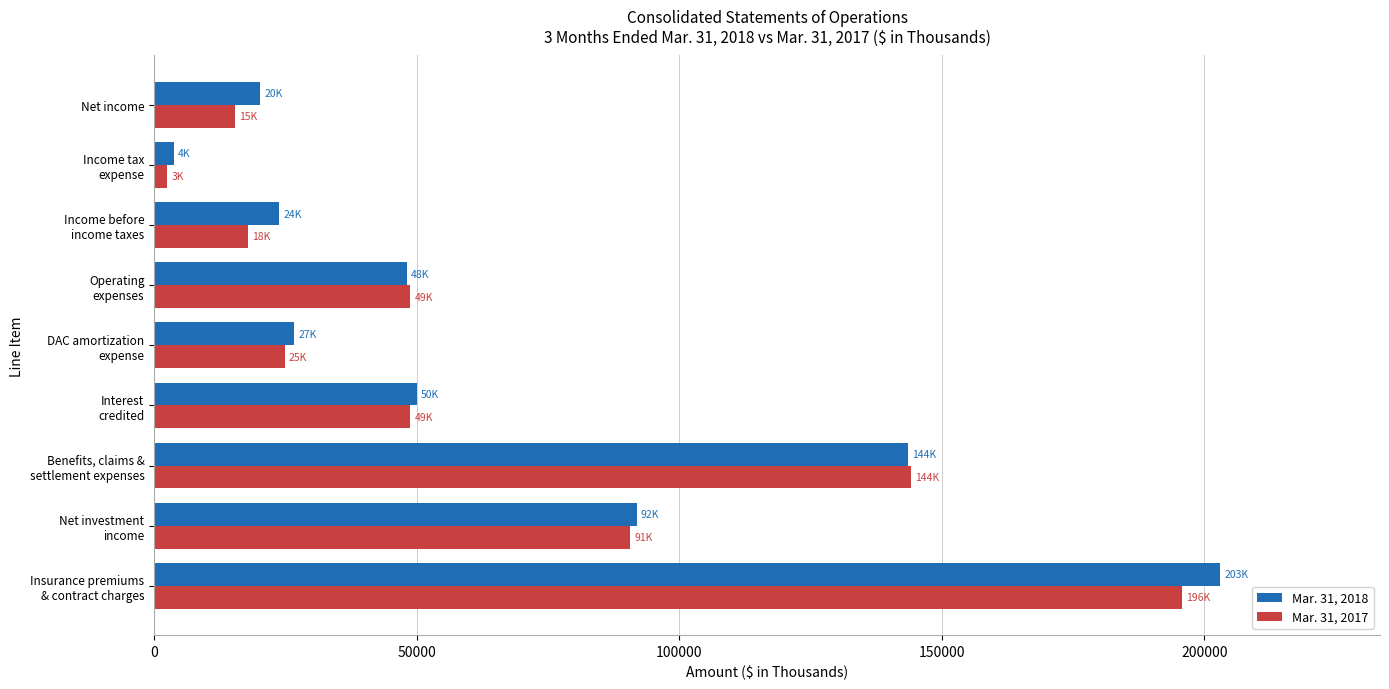

At how many categories does at least one series exceed 38935?

5